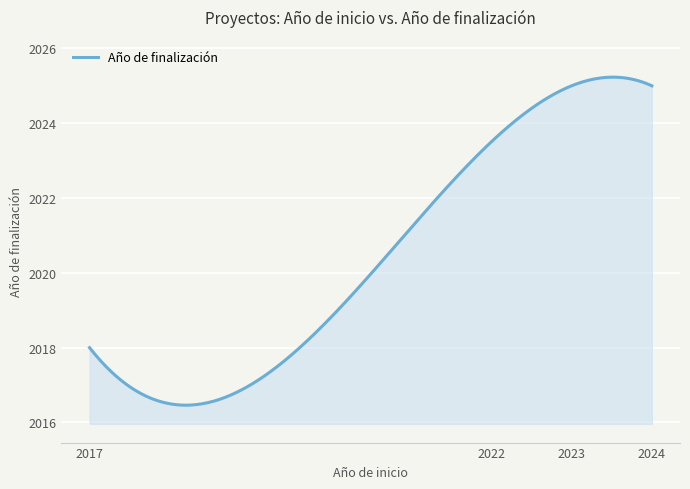

What is the minimum value shown in the chart?

2016.5